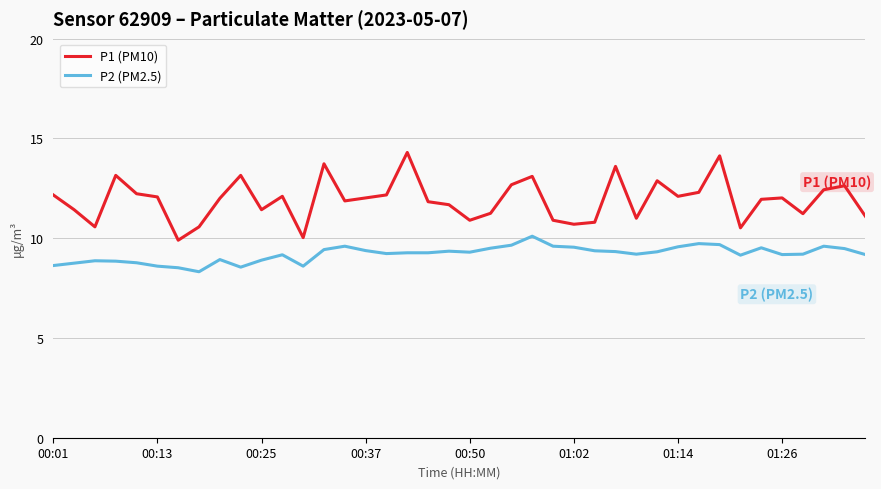

True or false: P2 (PM2.5) and P1 (PM10) intersect in this chart.

False